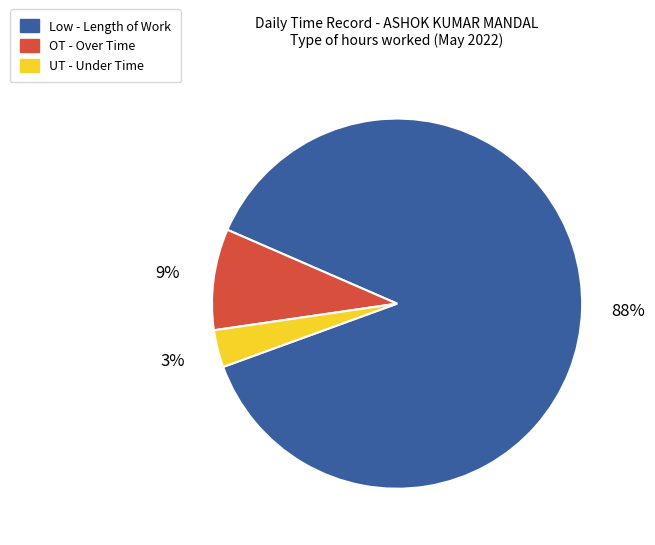

Rank the categories by value from highest to lowest.

Low - Length of Work, OT - Over Time, UT - Under Time